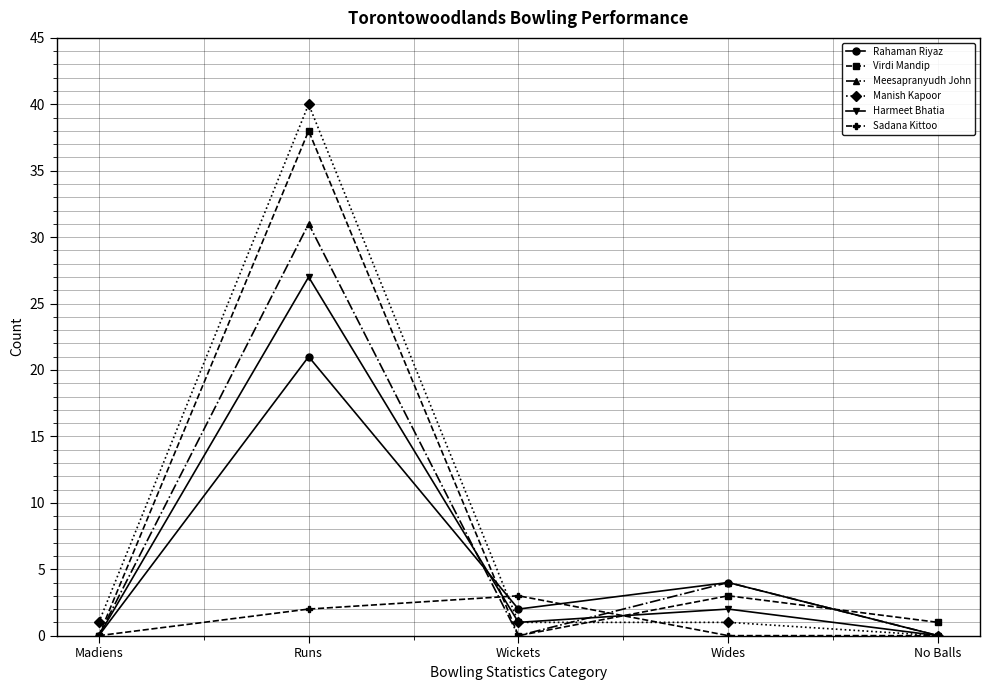

In Virdi Mandip, how many points are higher than both neighbors (excluding endpoints)?

2